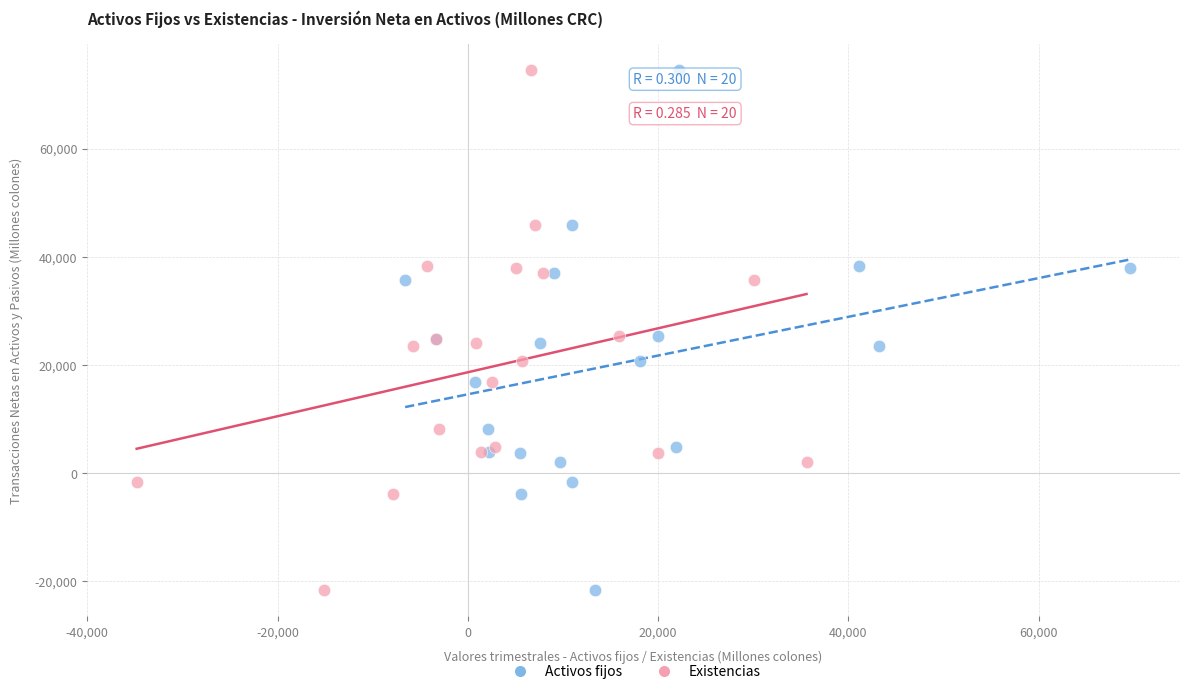

What are all the series names shown in the legend?

Activos fijos, Existencias